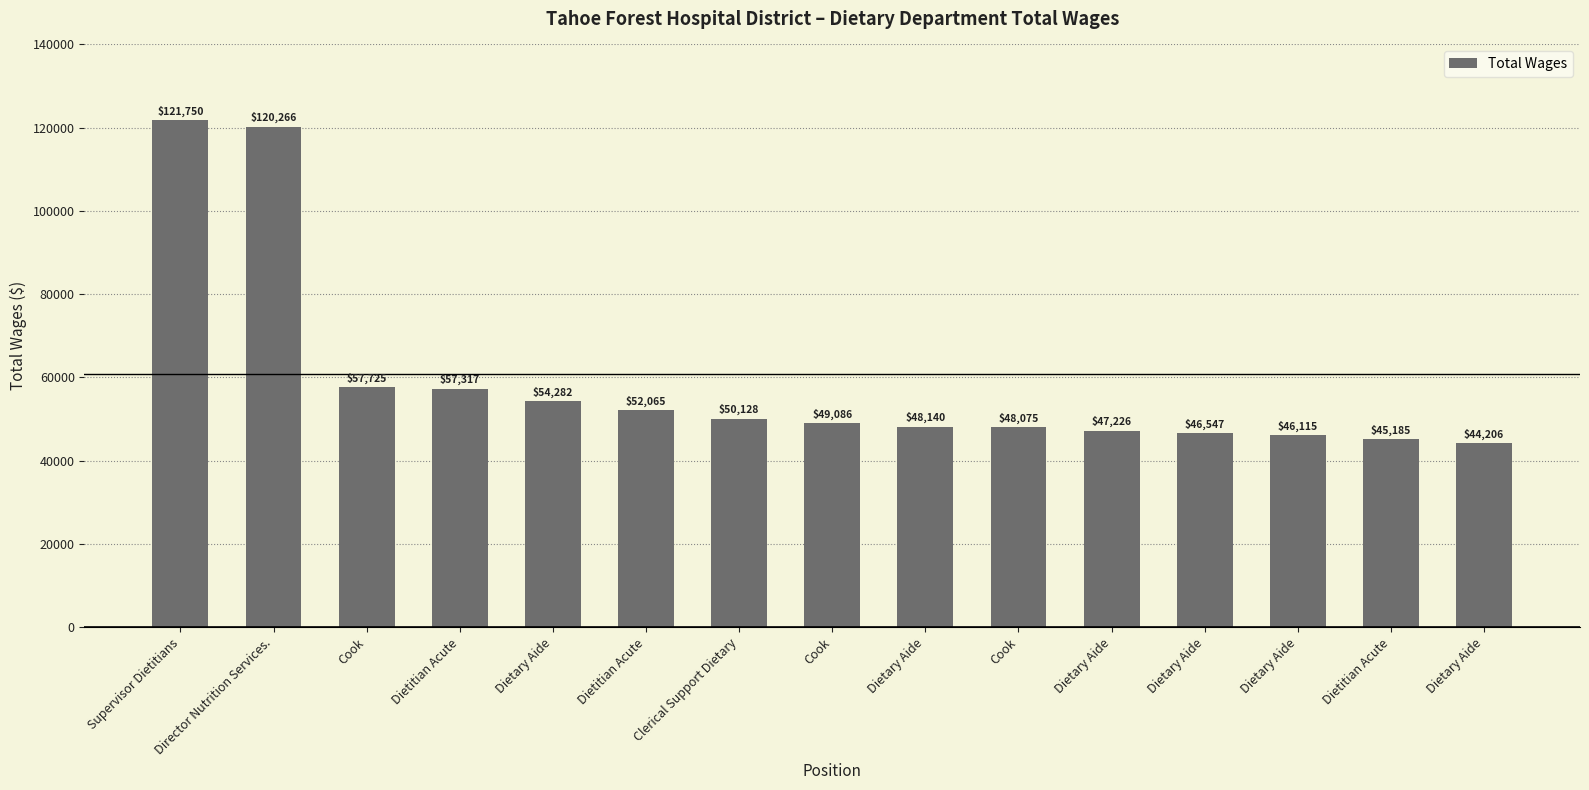

List the labels in order of value, largest first.

Supervisor Dietitians, Director Nutrition Services., Cook, Dietitian Acute, Dietary Aide, Dietitian Acute, Clerical Support Dietary, Cook, Dietary Aide, Cook, Dietary Aide, Dietary Aide, Dietary Aide, Dietitian Acute, Dietary Aide